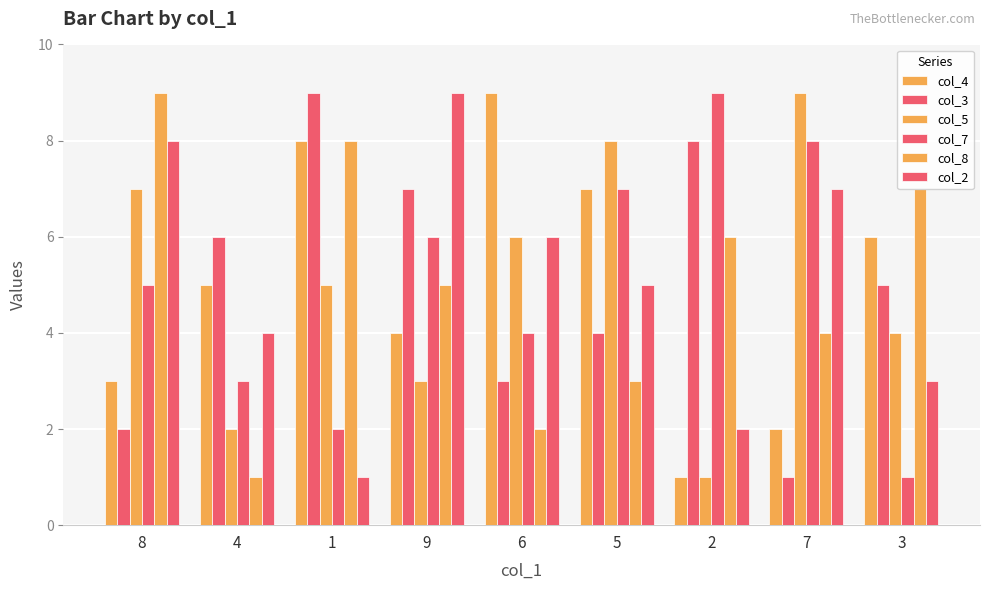

How many data points does each series have?

9